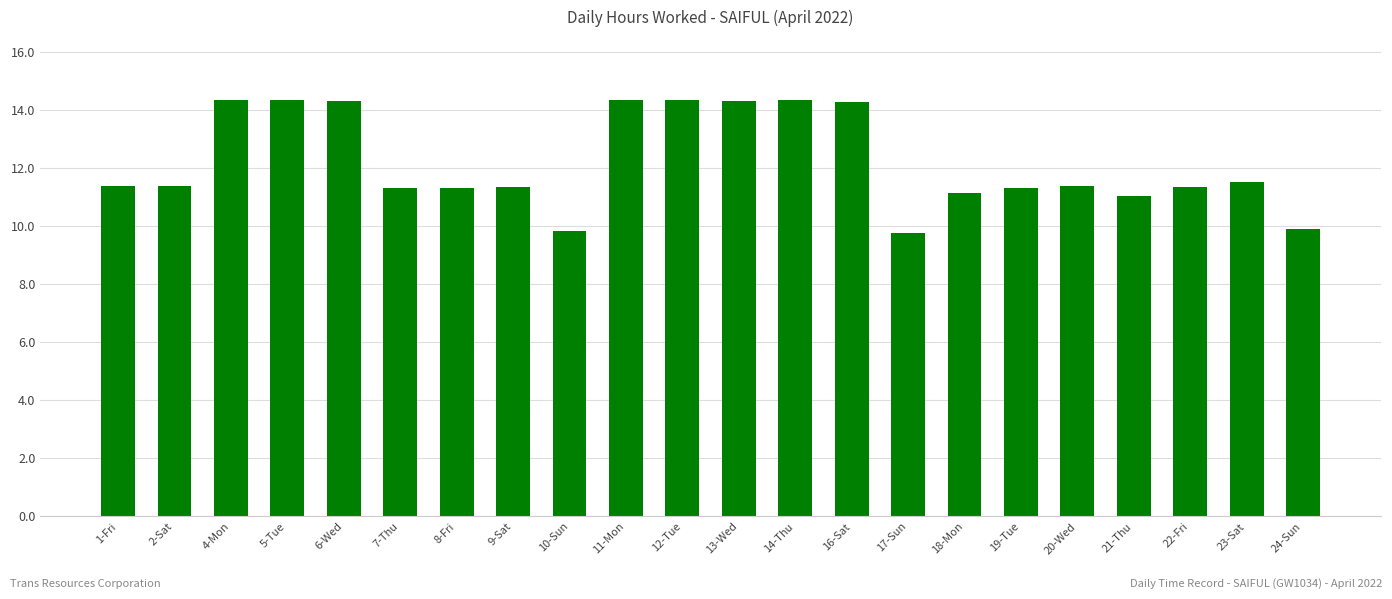

What position from the right is 23-Sat?

2